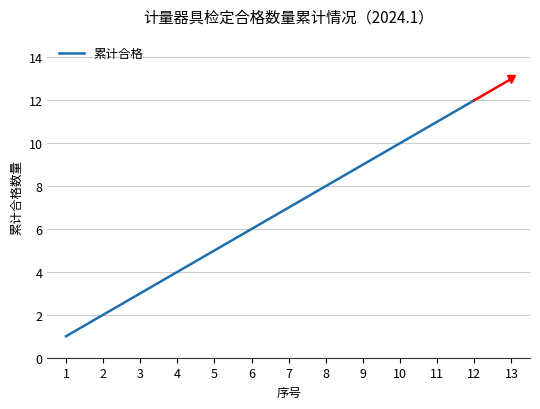

Rank the categories by value from highest to lowest.

12, 11, 10, 9, 8, 7, 6, 5, 4, 3, 2, 1